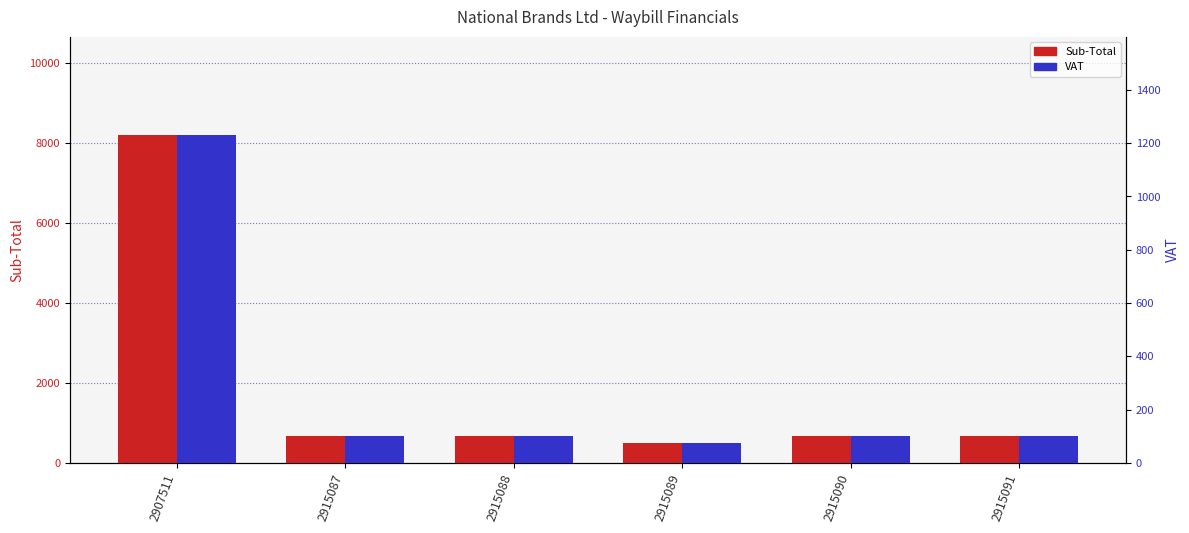

Is it true that VAT equals 102.0 at 2915091?

True